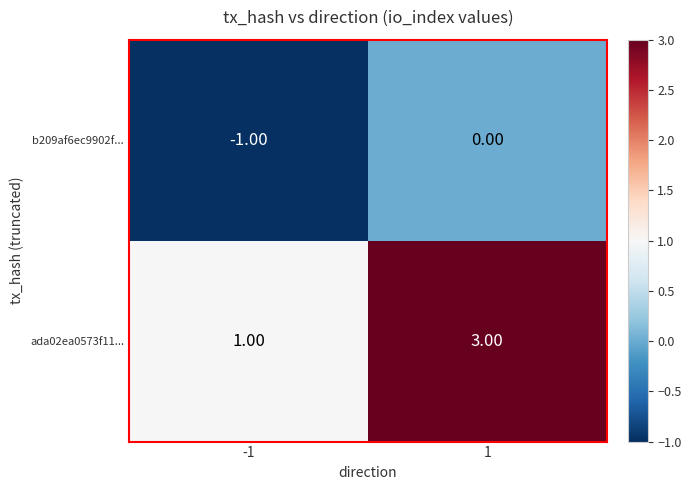

What is the smallest value displayed?

-1